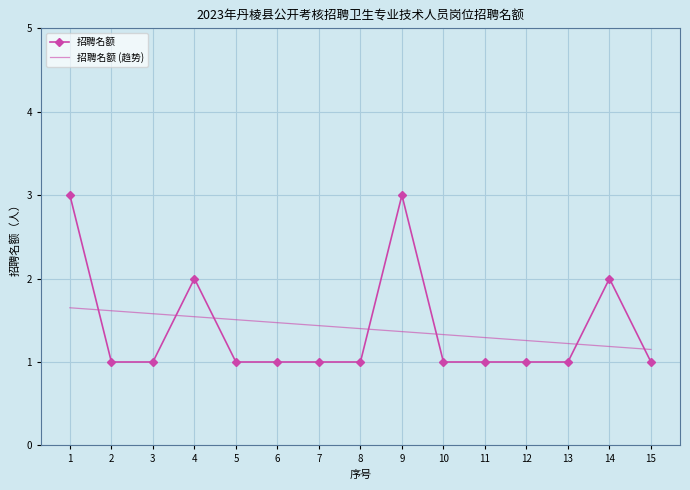

What is the average value of the 招聘名额 series?

1.4